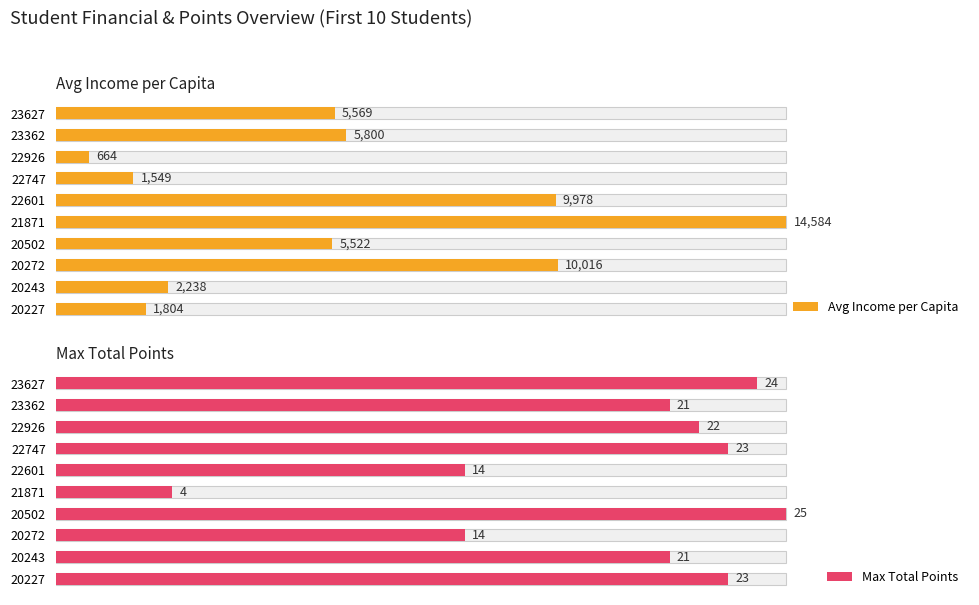

How many bars are there in each group?

2